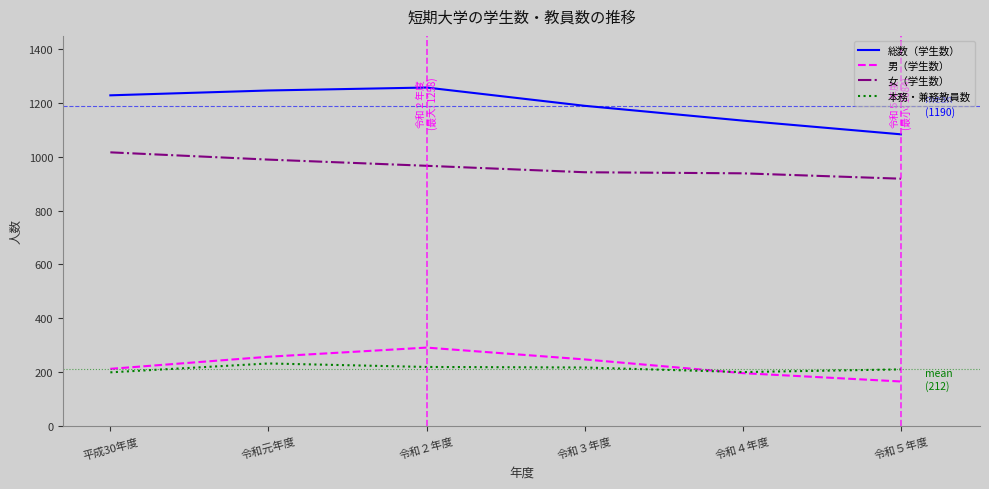

Which category has the lowest value across all series?

令和５年度